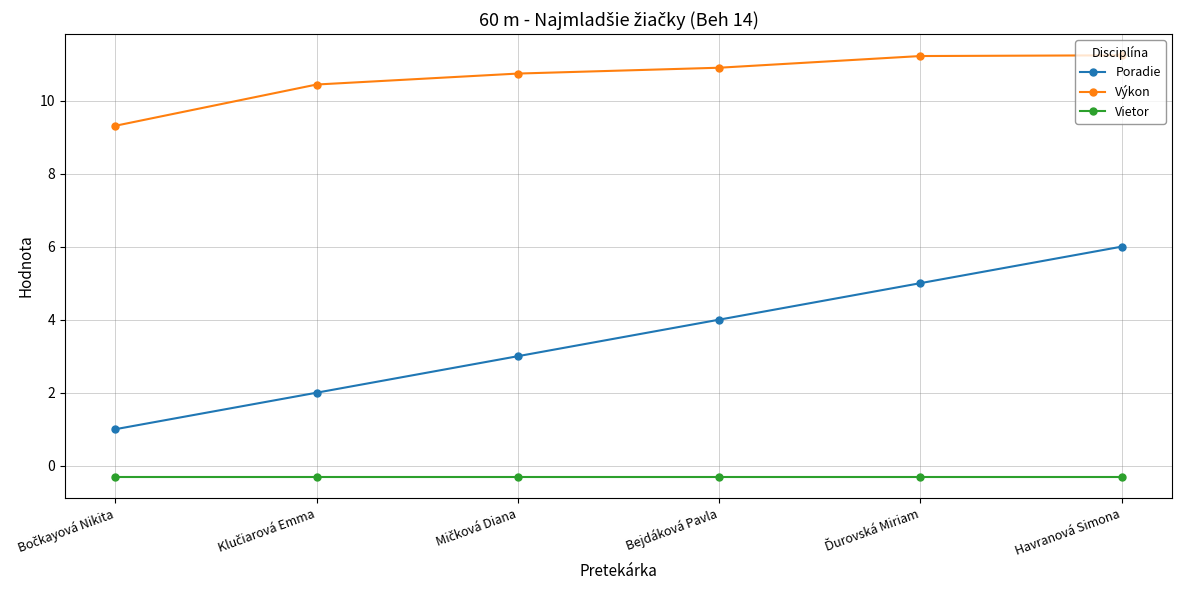

True or false: Poradie and Vietor cross at least once.

False